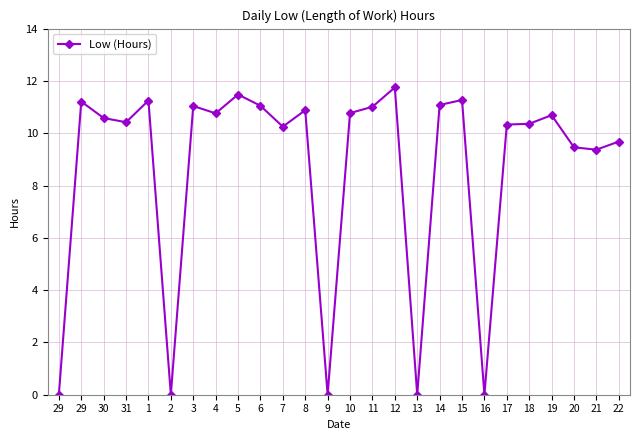

How many points are higher than both their immediate neighbors (excluding endpoints)?

8